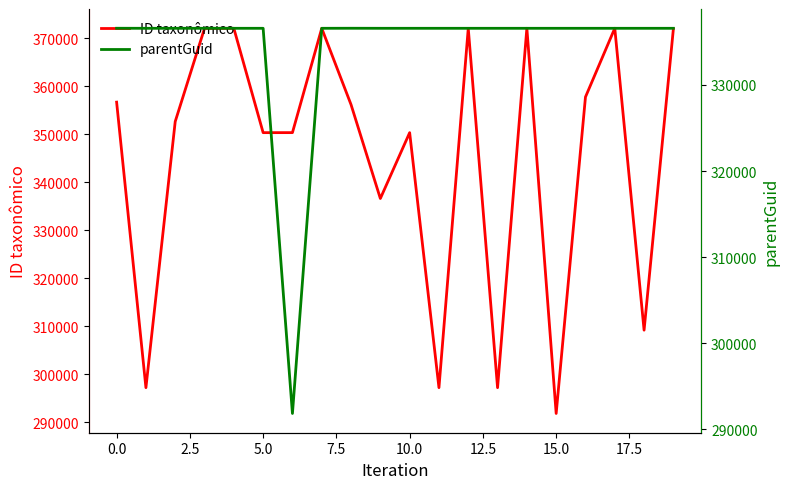

What is the minimum value for parentGuid?

291827